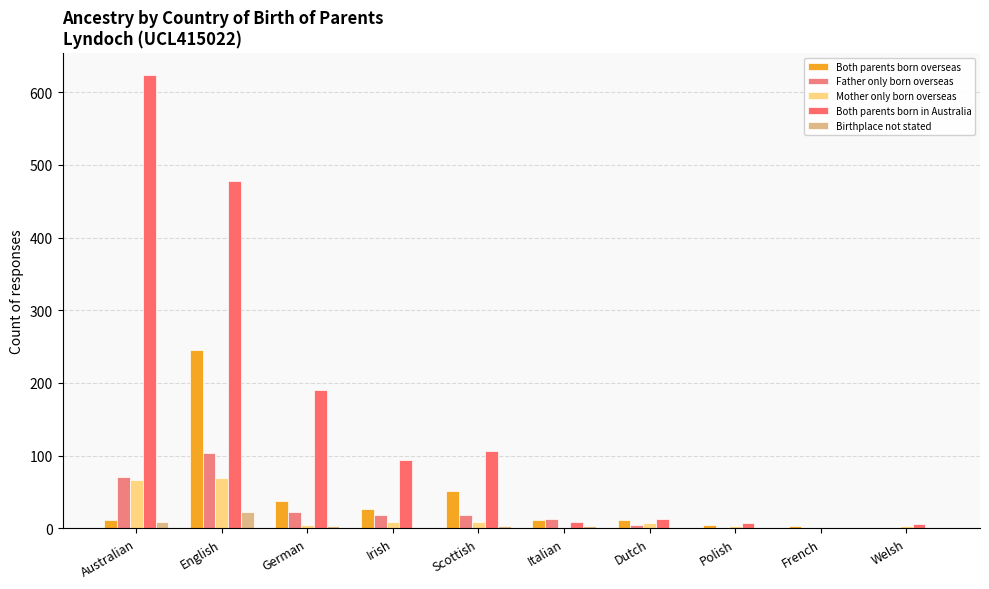

Are the bars grouped side by side (vs. stacked)?

Yes